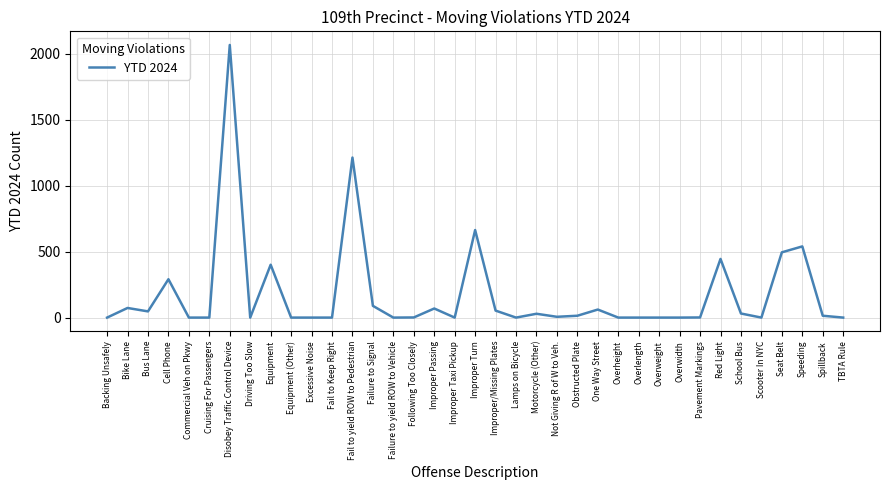

The chart shows a value of 89 at Failure to Signal. True or false?

True